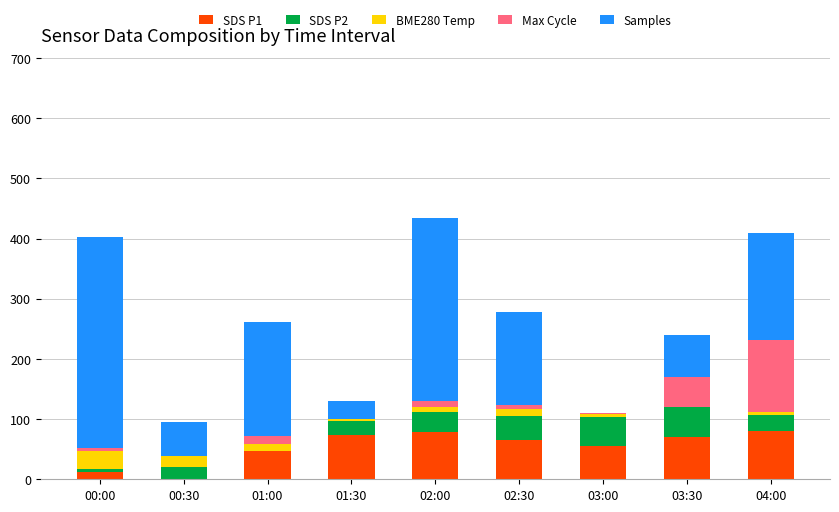

What is the highest value of the SDS P1 series?

80.0